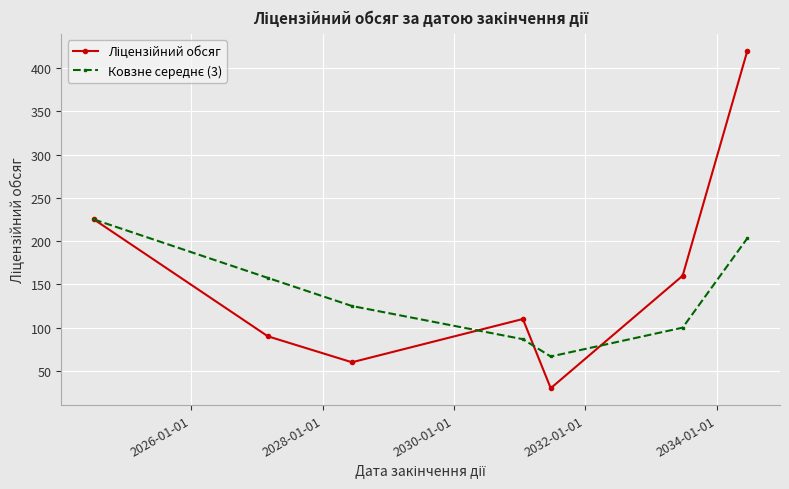

At how many categories does at least one series exceed 136?

4